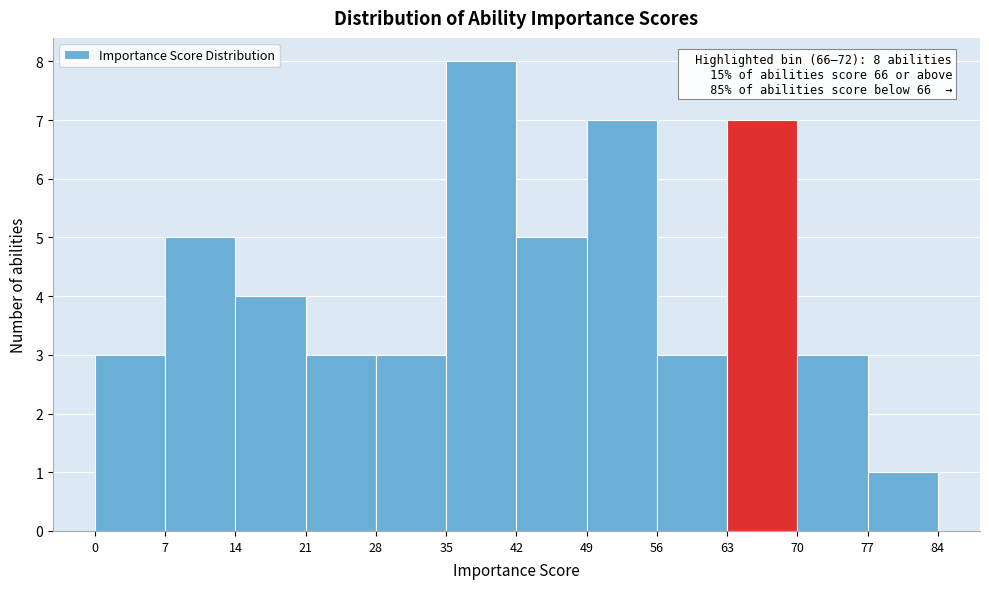

Which range on the x-axis has the tallest bar?

35 to 42